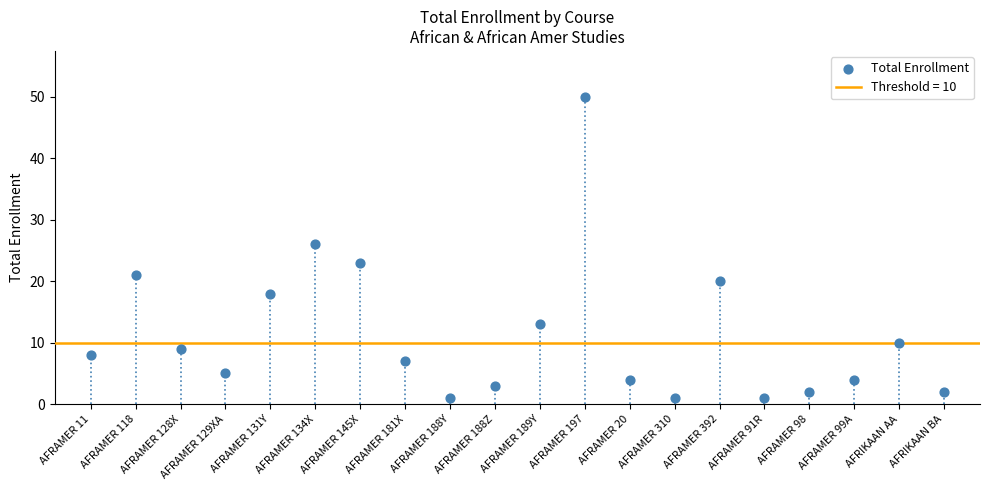

What Y value in the scatter plot is closest to 25?

26